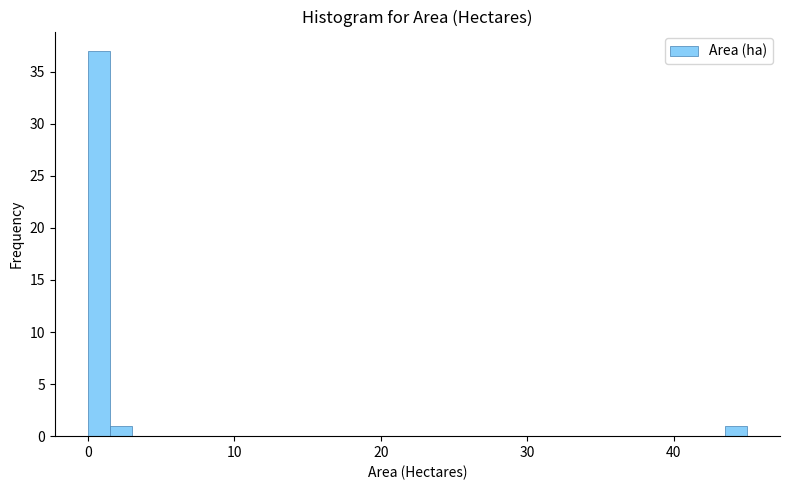

Around what value on the x-axis is the tallest bar? Give the approximate position of its centre, as read against the axis.

1